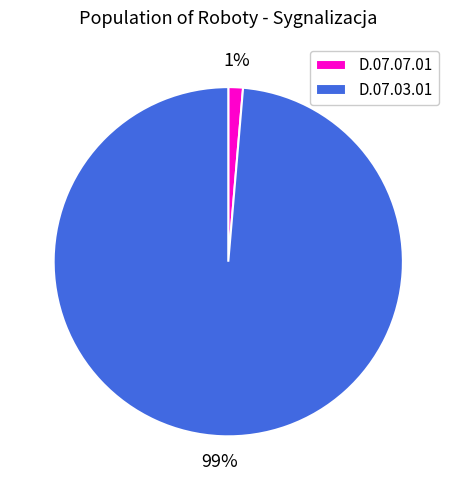

The D.07.07.01 slice represents 1% of the pie. True or false?

True